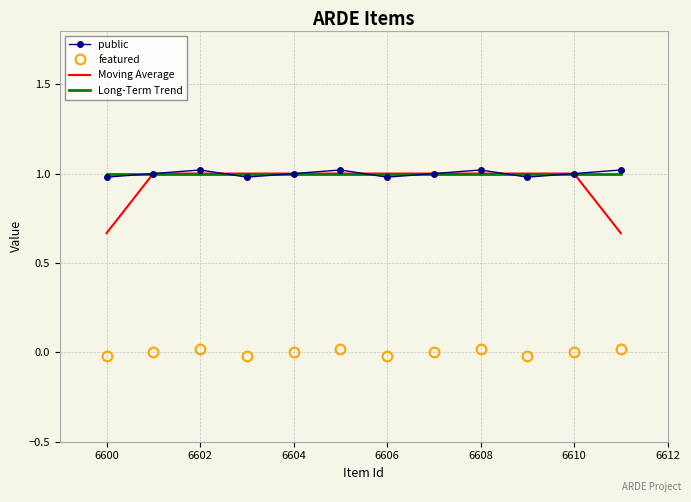

True or false: Moving Average has more than 2 interior local peaks.

False